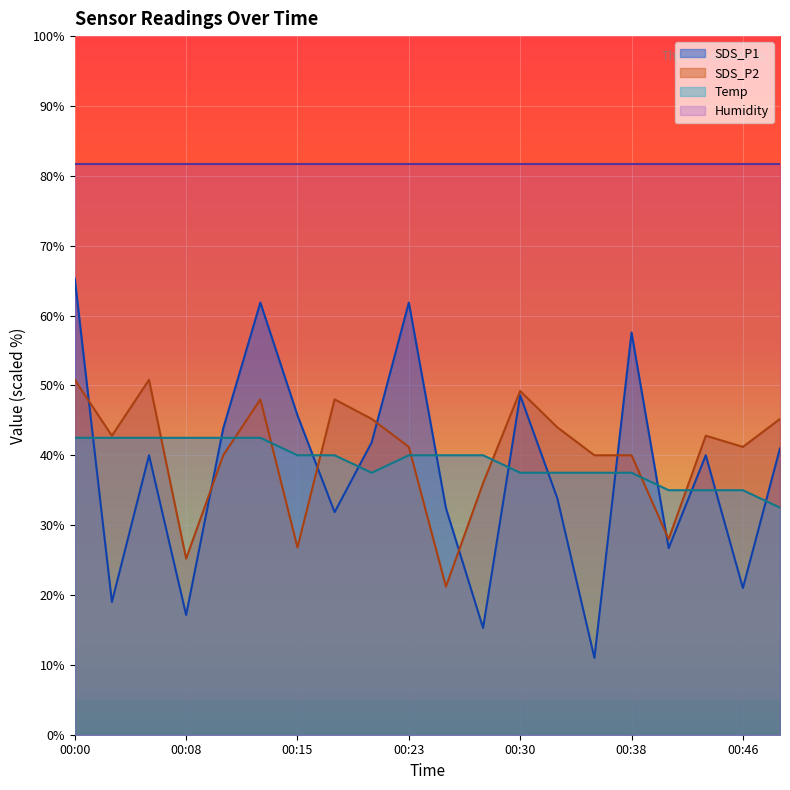

What is the difference between the maximum and minimum values in the SDS_P2 series?

29.6